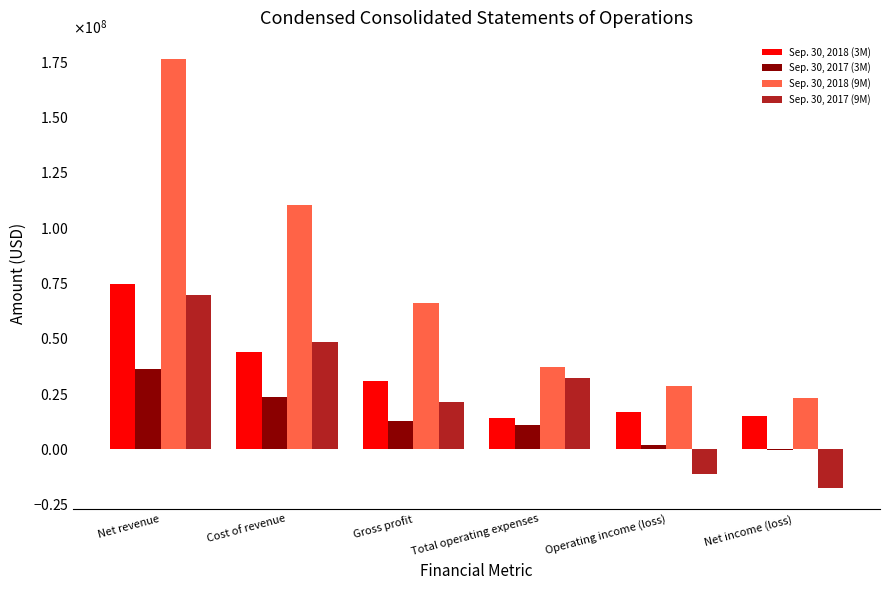

What is the approximate value of Sep. 30, 2017 (3M) at Total operating expenses?

10662000